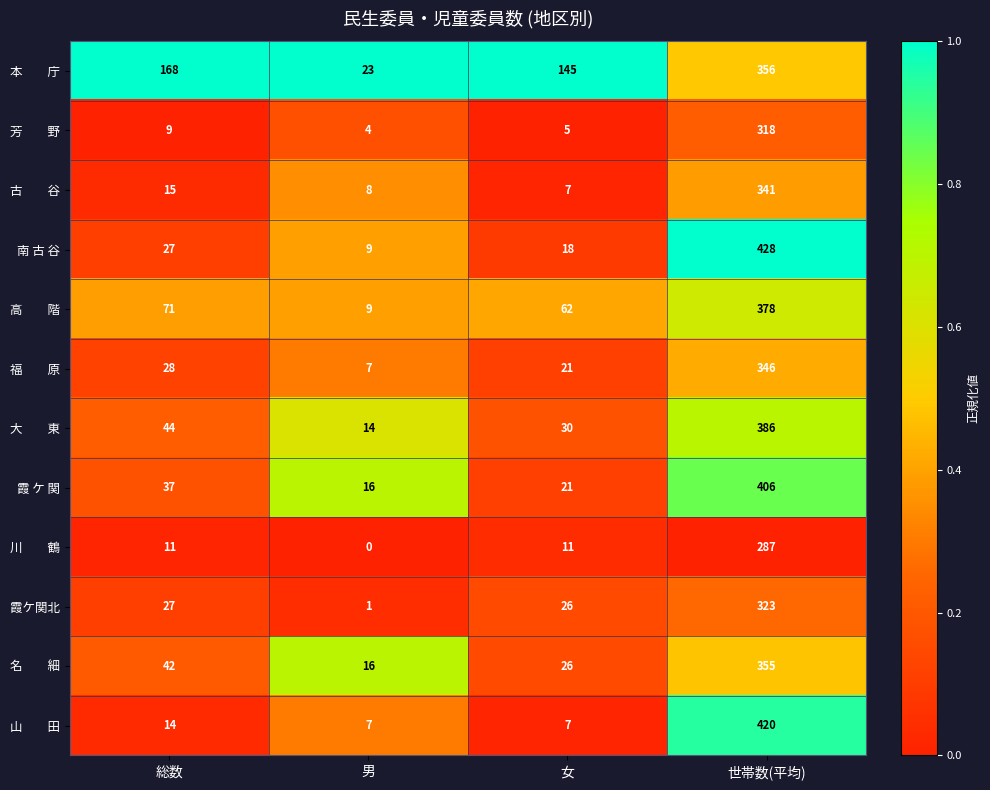

What is the difference between the second highest and minimum values in the 霞ケ関北 series?

26